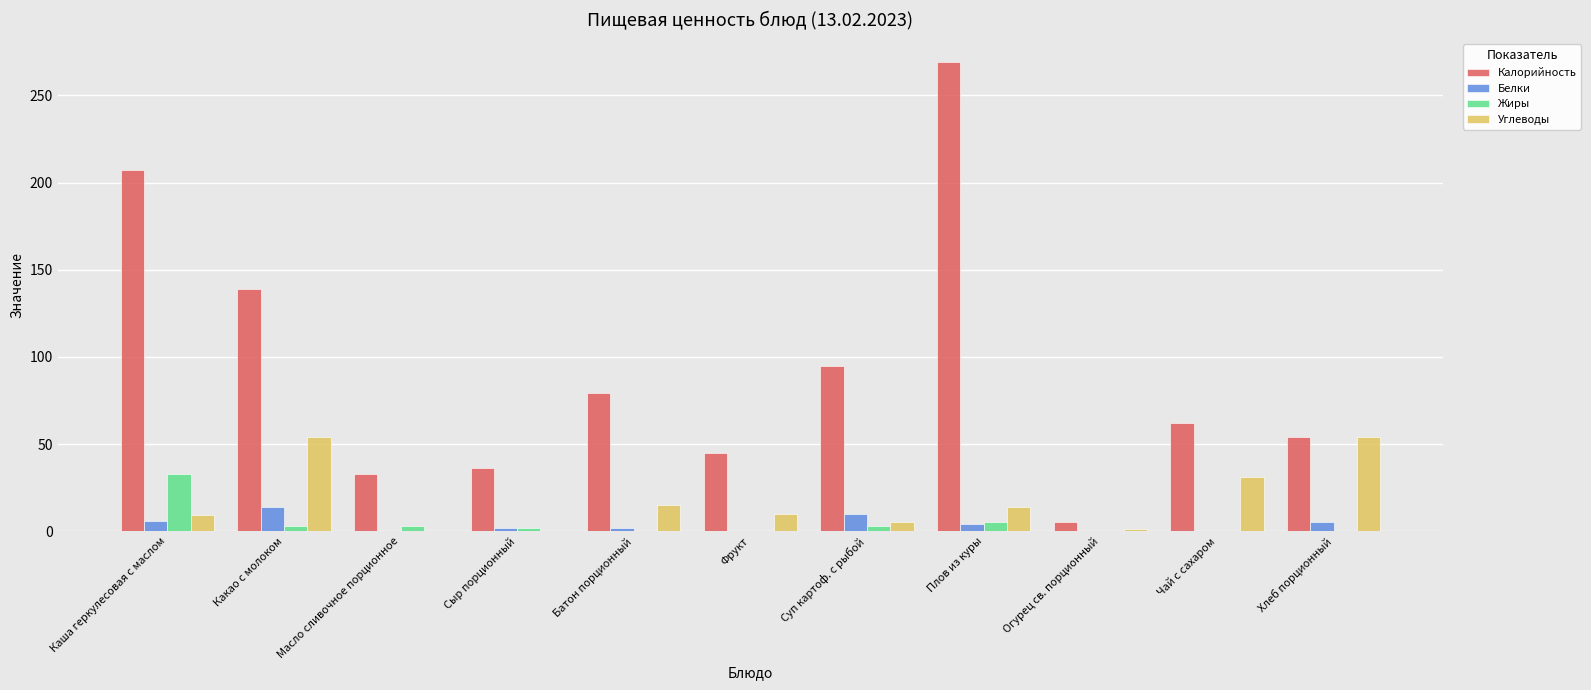

At which category is the sum across all series the highest?

Плов из куры